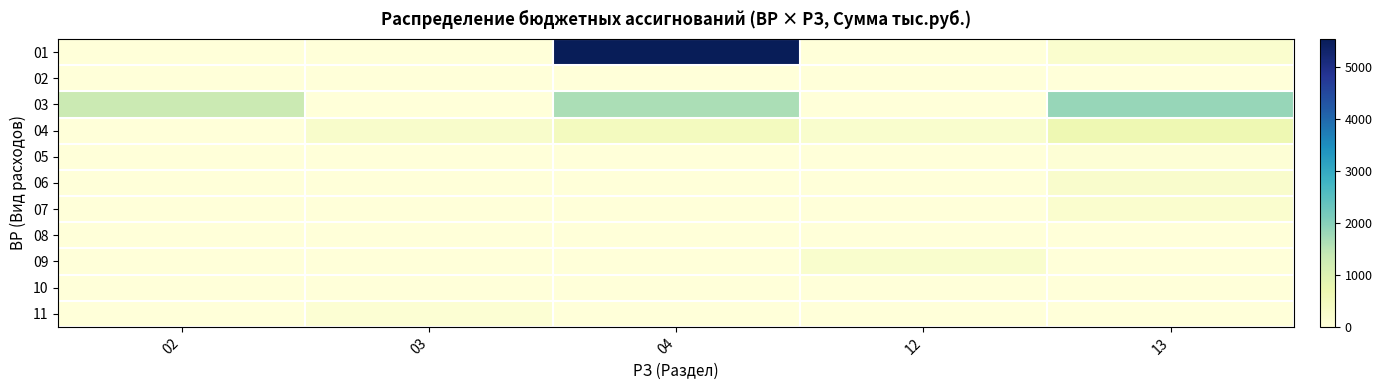

Rank the series by their maximum value, from lowest to highest.

02, 08, 10, 05, 11, 07, 09, 06, 04, 03, 01